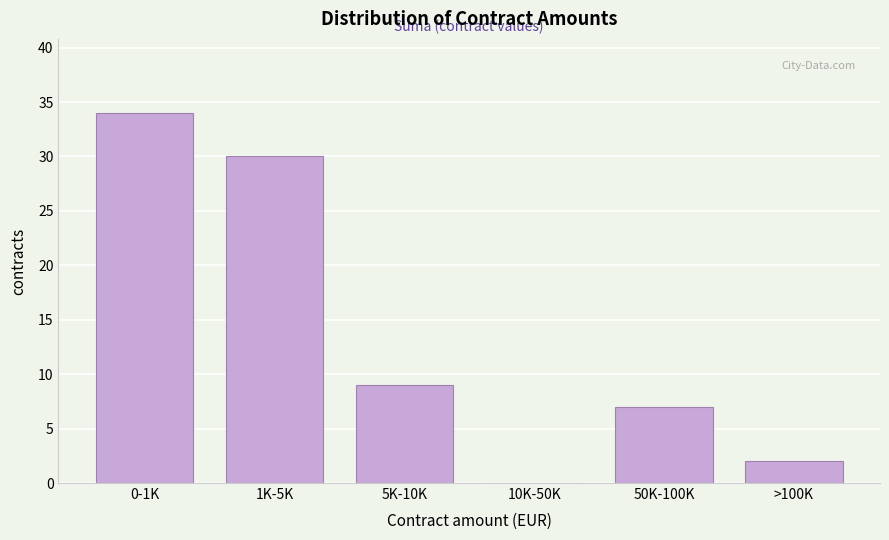

Reading left to right, what are all the values shown in this chart?

0-1K=34	1K-5K=30	5K-10K=9	10K-50K=0	50K-100K=7	>100K=2